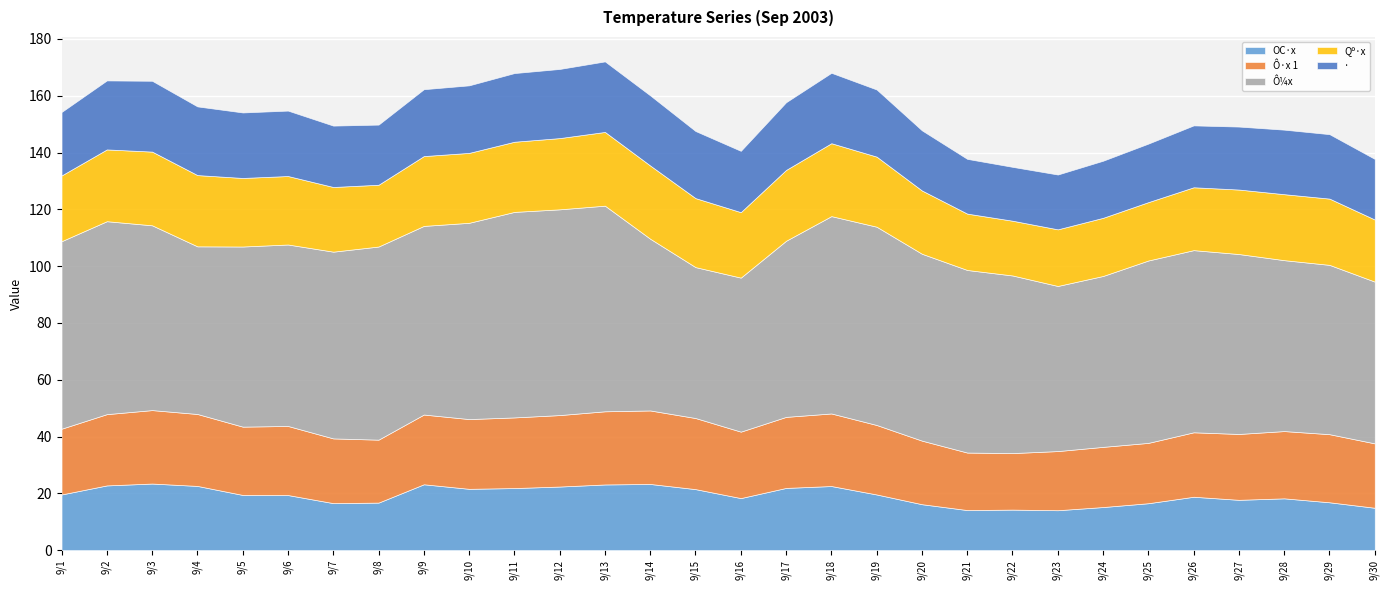

What value does the Ô·x 1 series have at 9/22?

19.9